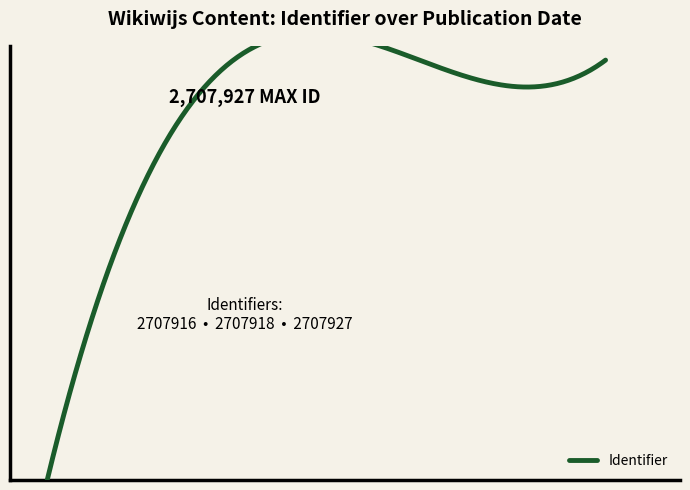

Count the number of values greater than 2707918.

1